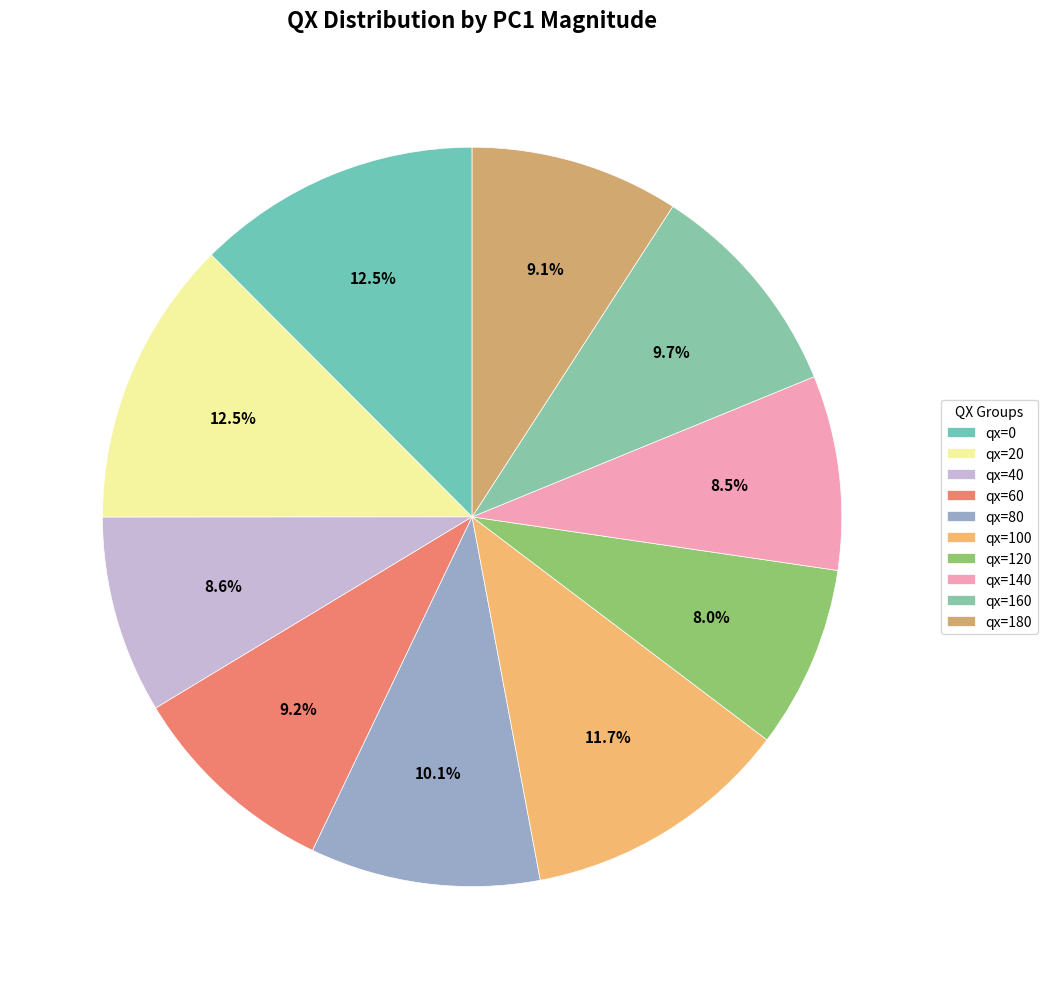

Does qx=60 represent more than half of the total?

No